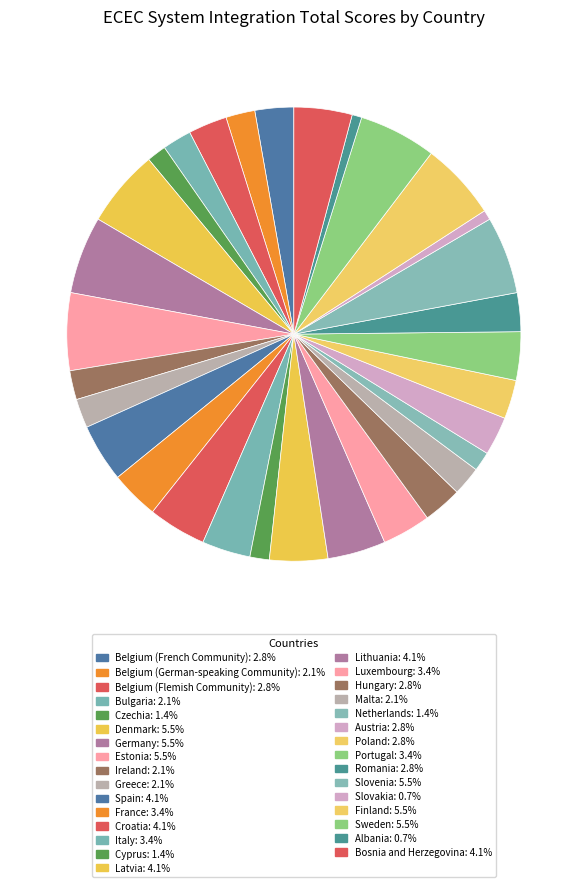

Is there any slice that represents more than half of the pie?

No